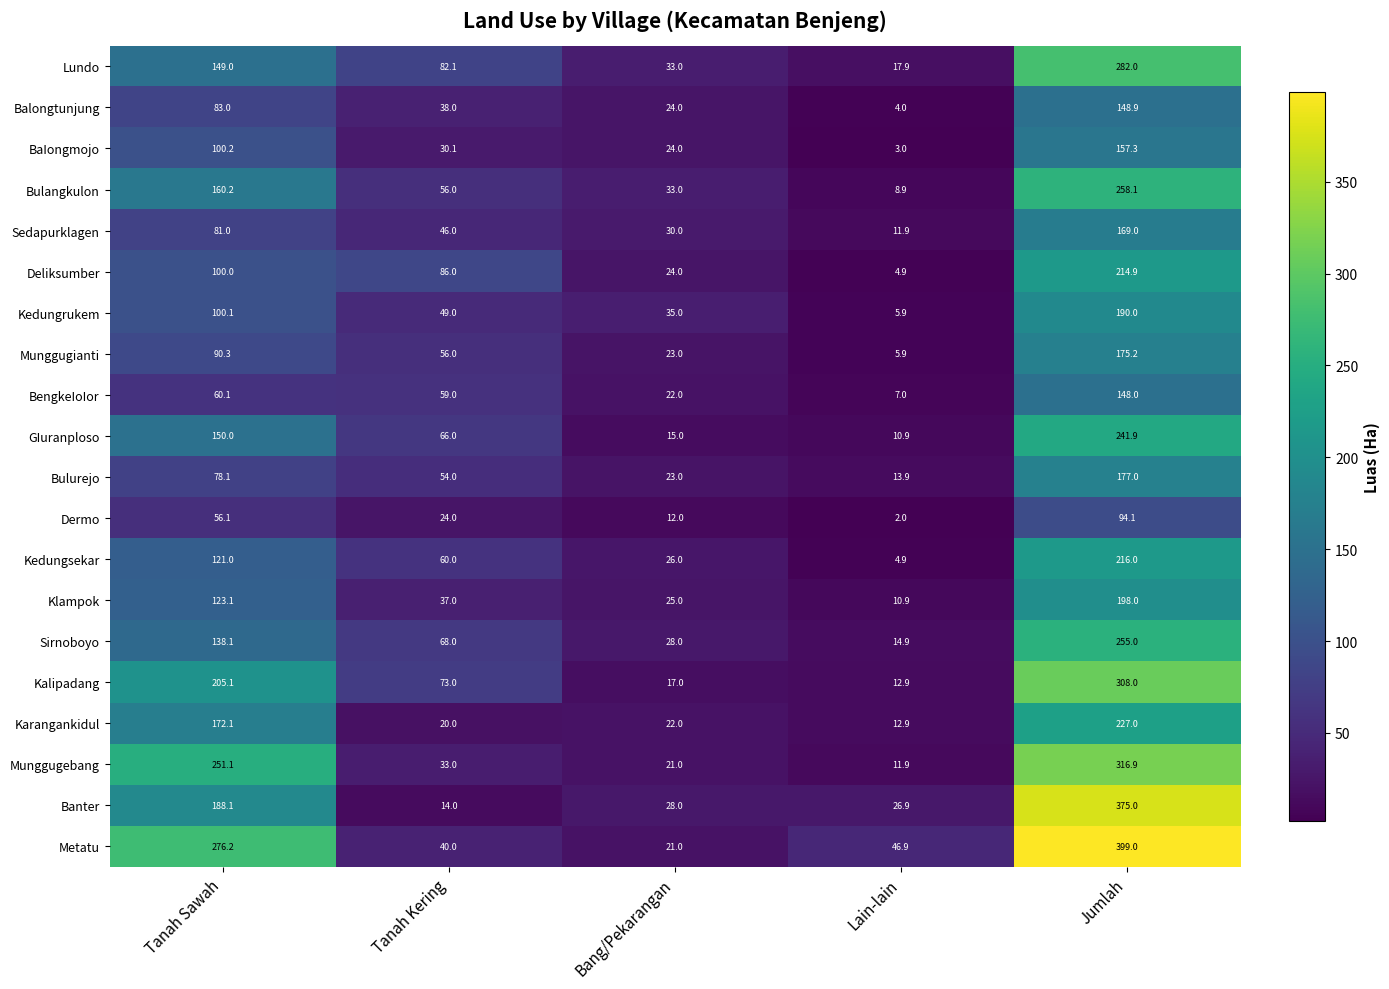

Which series changed the most between Tanah Sawah and Jumlah?

Banter